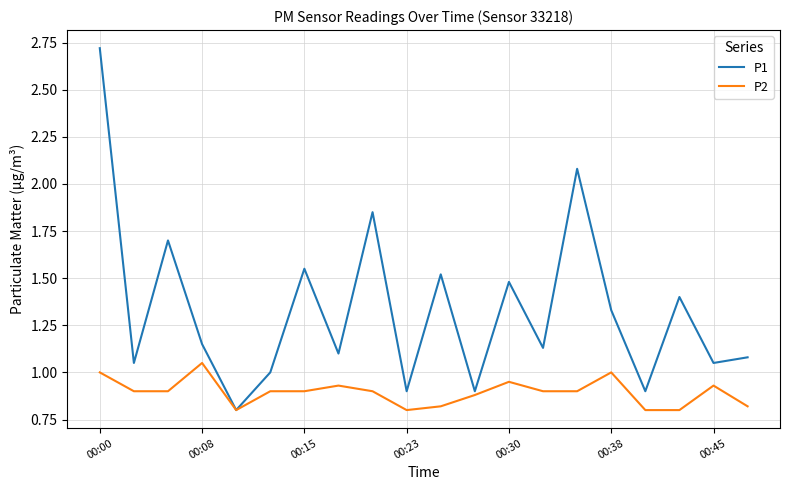

List the series in order of their overall mean, lowest first.

P2, P1